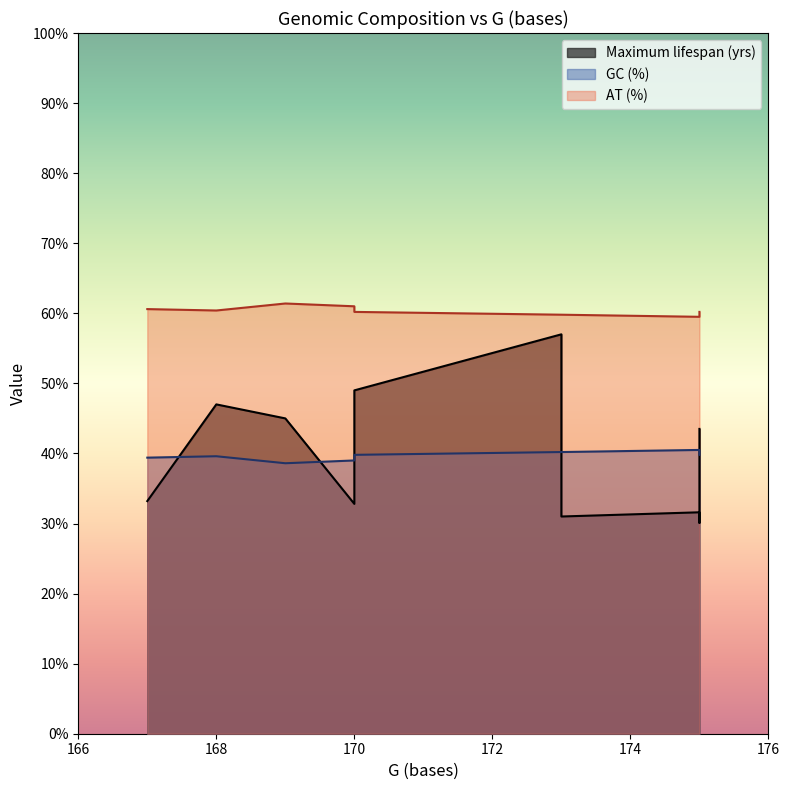

What is the difference between the highest and lowest values at 170?

20.8